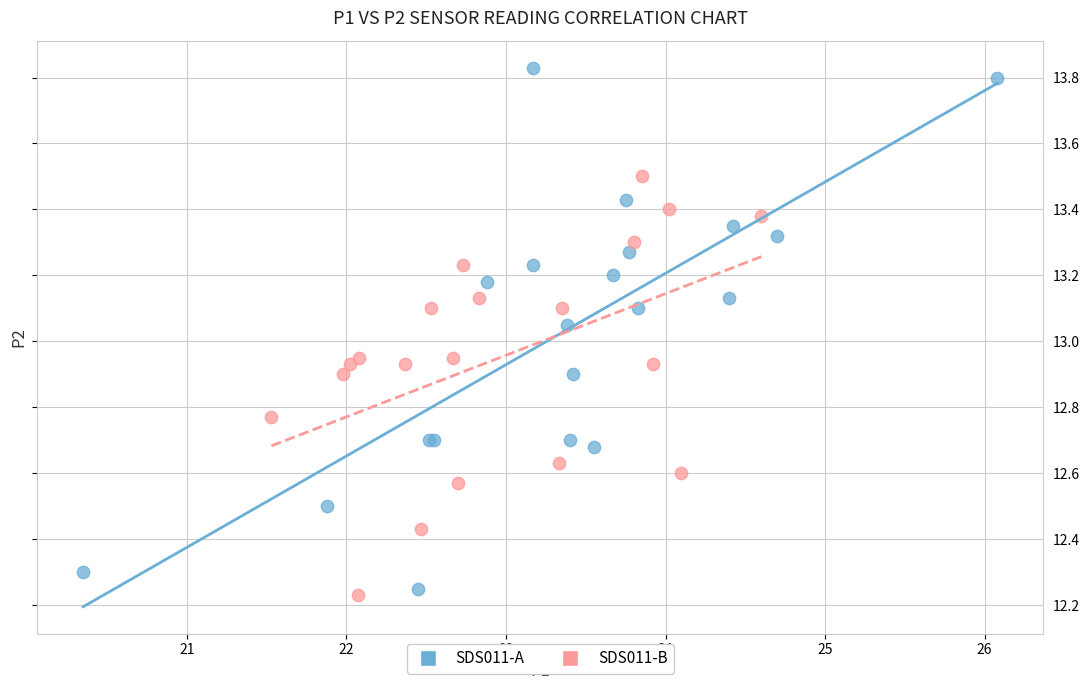

Which series has the widest spread of Y values?

SDS011-A